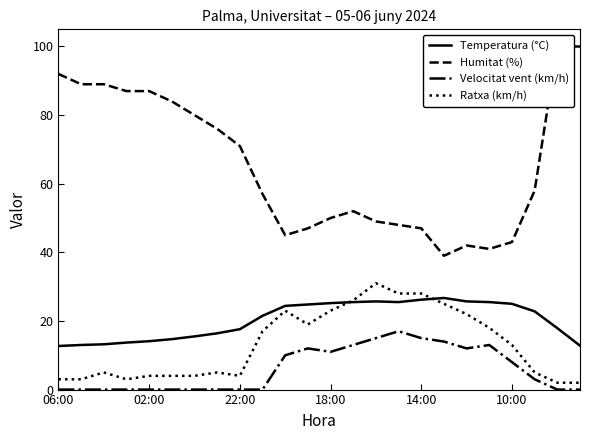

What is the maximum value for Velocitat vent (km/h)?

17.0